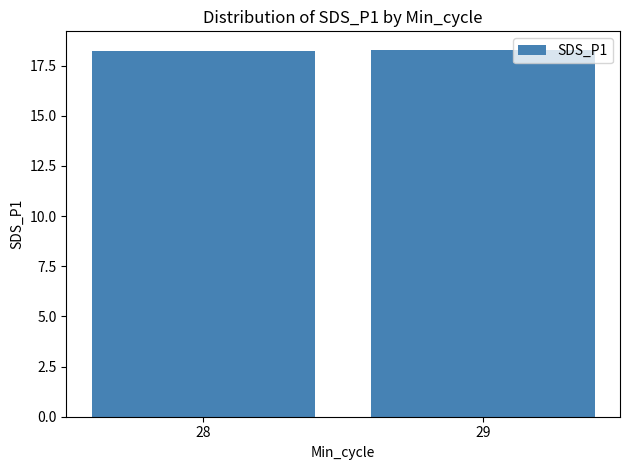

Read the value at 29.

18.3